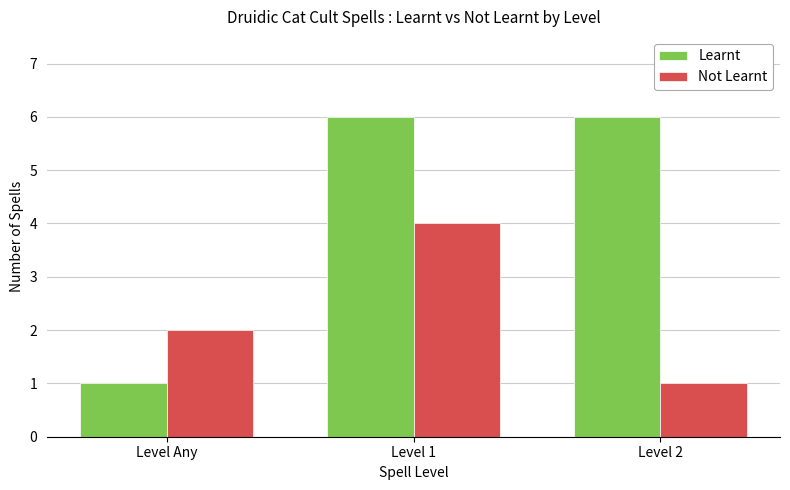

Count the number of data series in this chart.

2